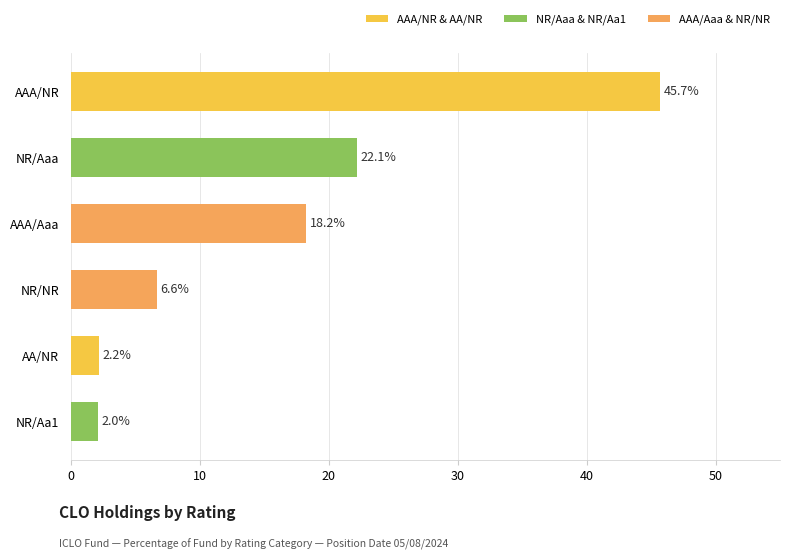

List the labels in order of value, smallest first.

NR/Aa1, AA/NR, NR/NR, AAA/Aaa, NR/Aaa, AAA/NR